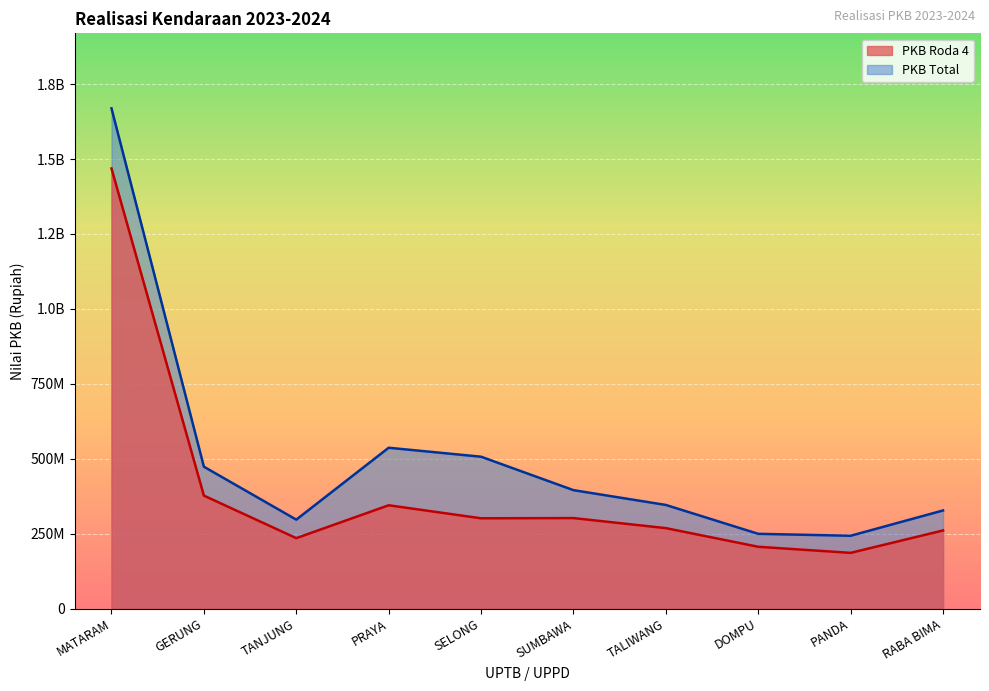

Where does the PKB Roda 4 series first go above 301286347?

MATARAM